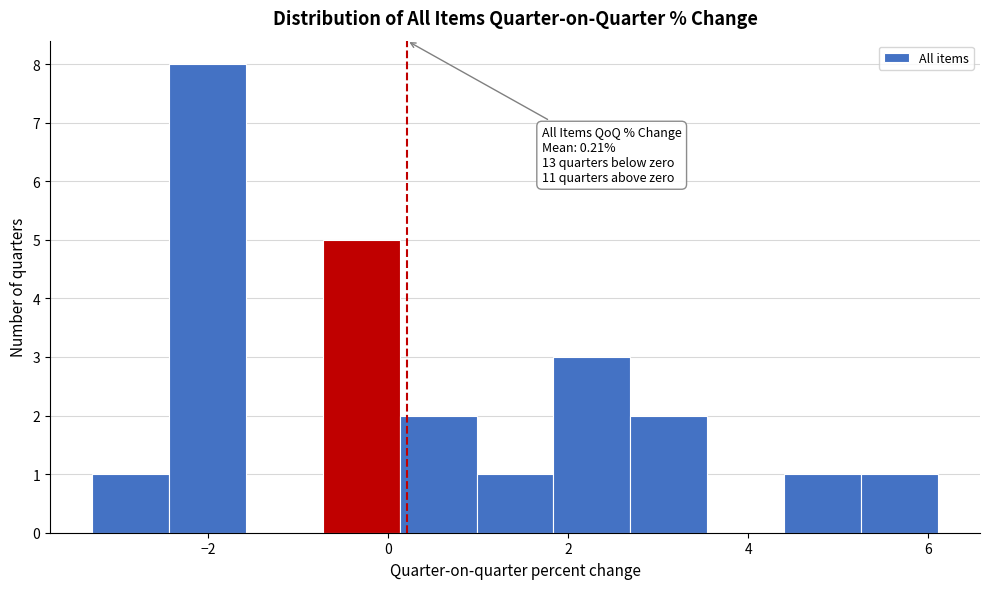

Over which range of the x-axis is the bar tallest?

-2.4 to -1.6